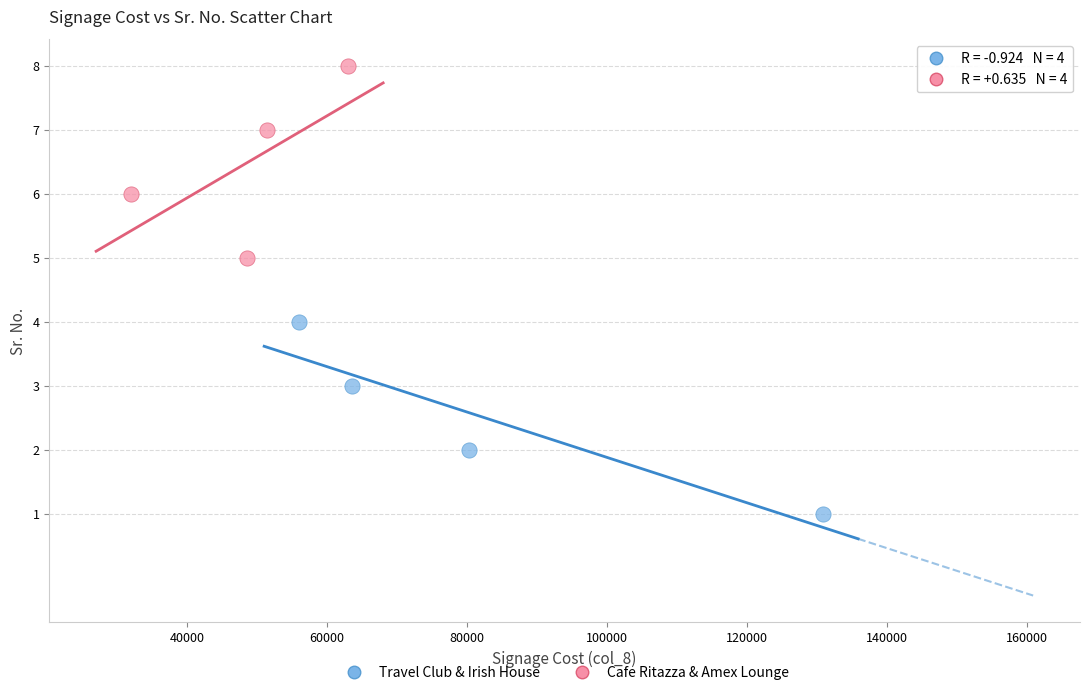

Which series reaches the maximum Y coordinate?

Cafe Ritazza & Amex Lounge